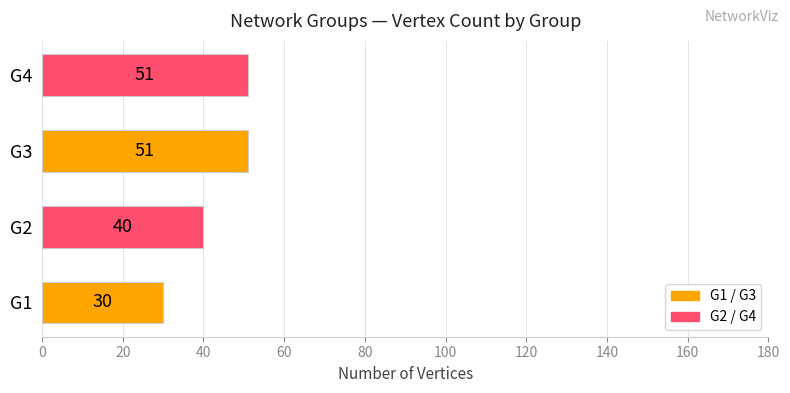

What is the ratio of the value at G3 to the value at G2?

1.3